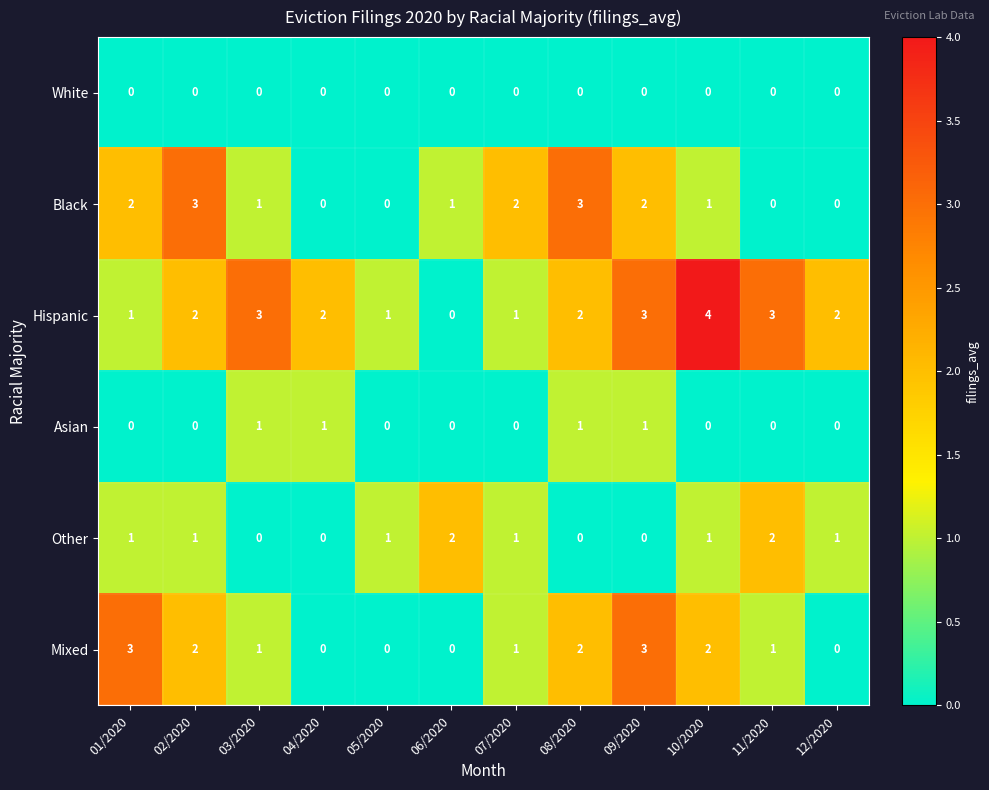

What is the difference between the highest and lowest values at 08/2020?

3